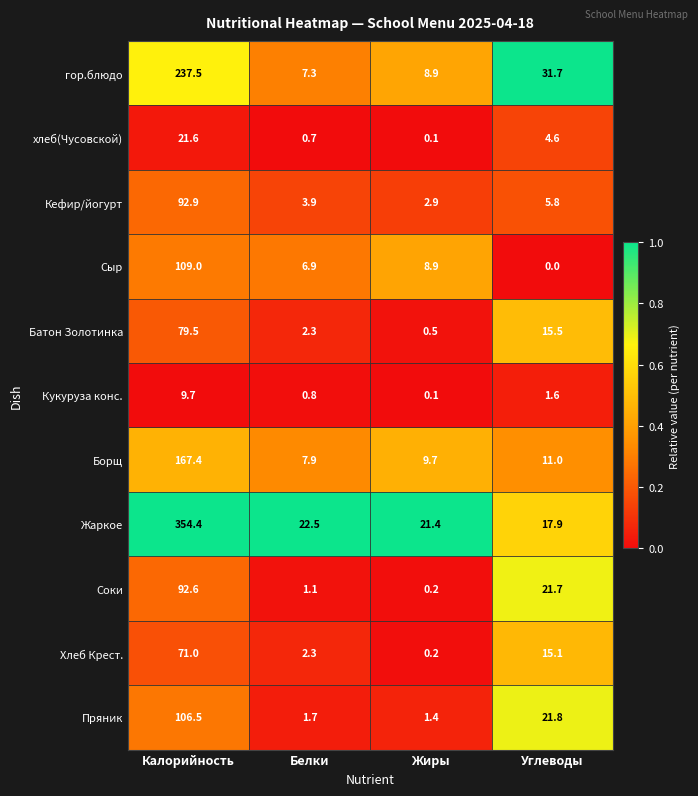

What is the difference between the Соки values at Белки and Калорийность?

91.5